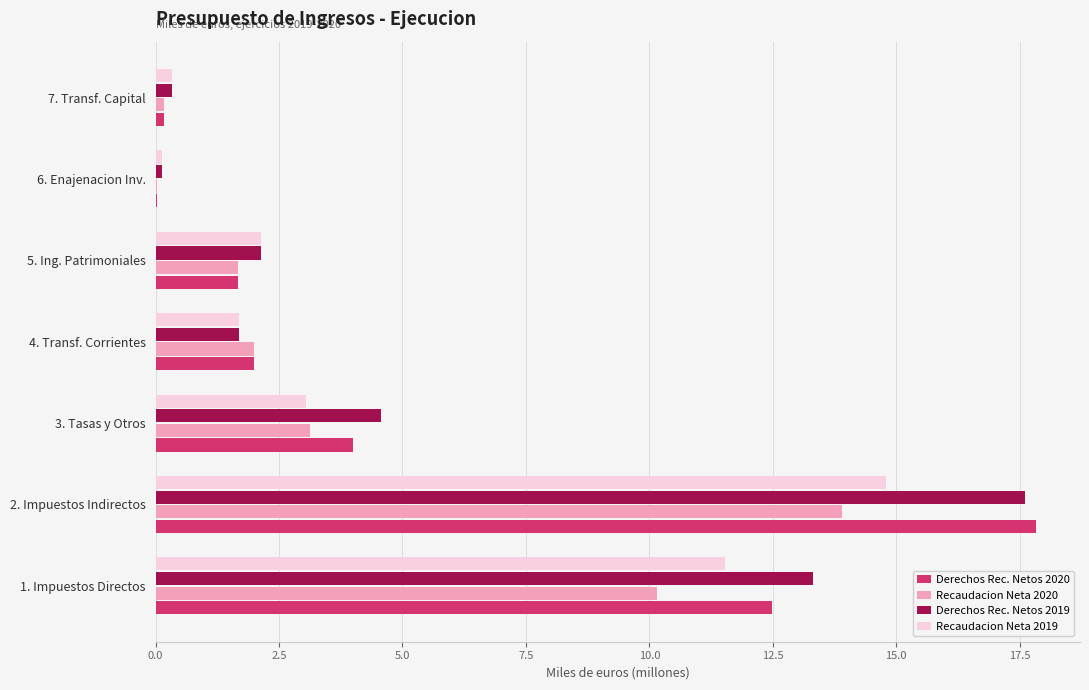

At which label does Recaudacion Neta 2020 reach its peak?

2. Impuestos Indirectos